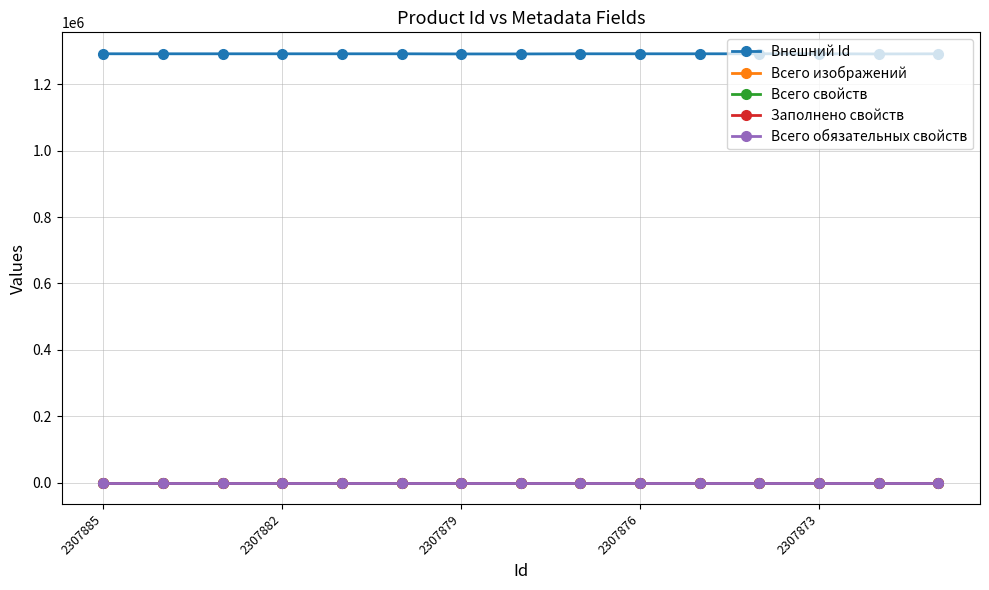

Is this an area chart (filled region under the line)?

No